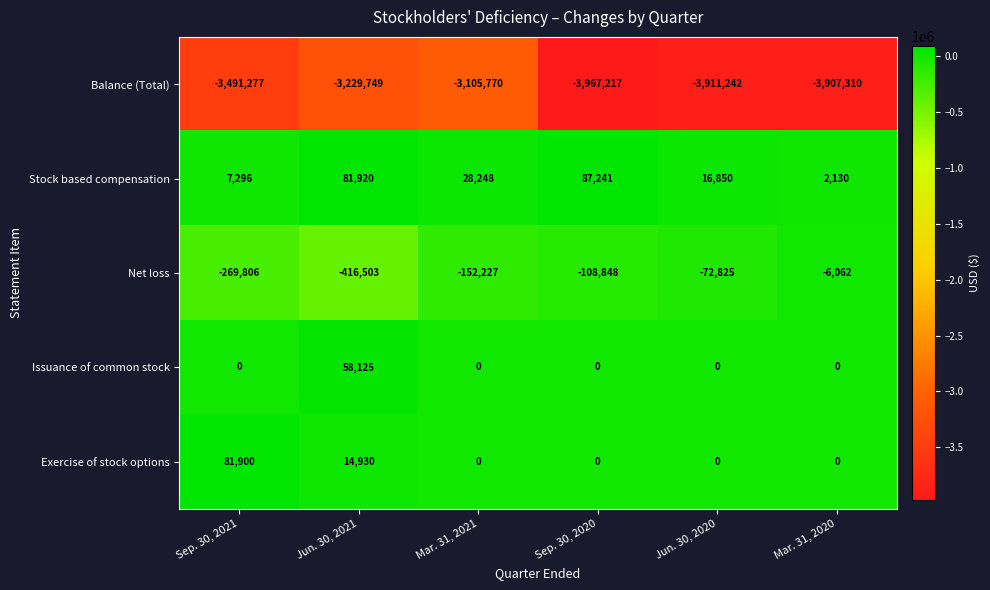

Count the number of data series in this chart.

5